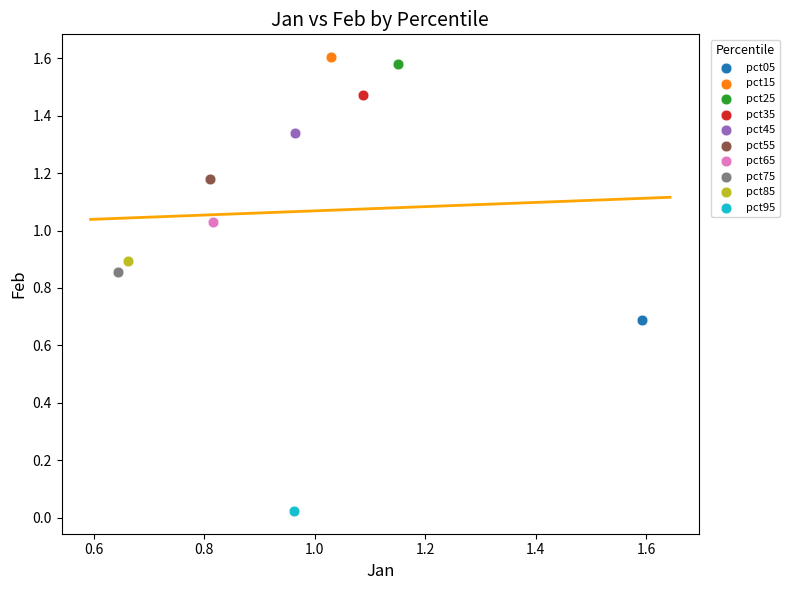

What are all the series names shown in the legend?

pct05, pct15, pct25, pct35, pct45, pct55, pct65, pct75, pct85, pct95